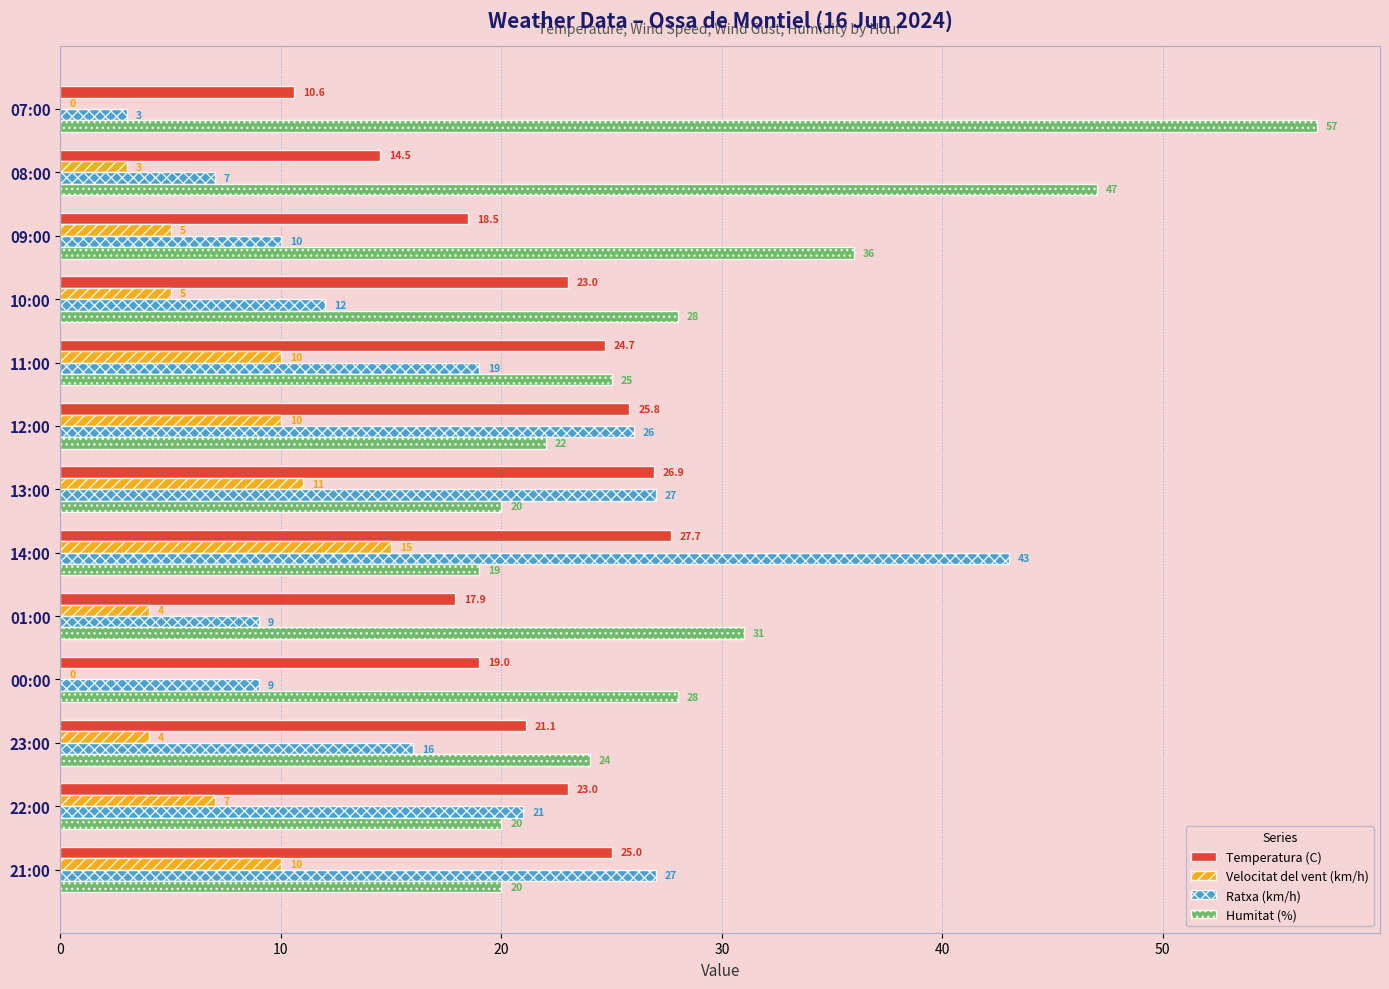

Which series has the largest total across all categories?

Humitat (%)